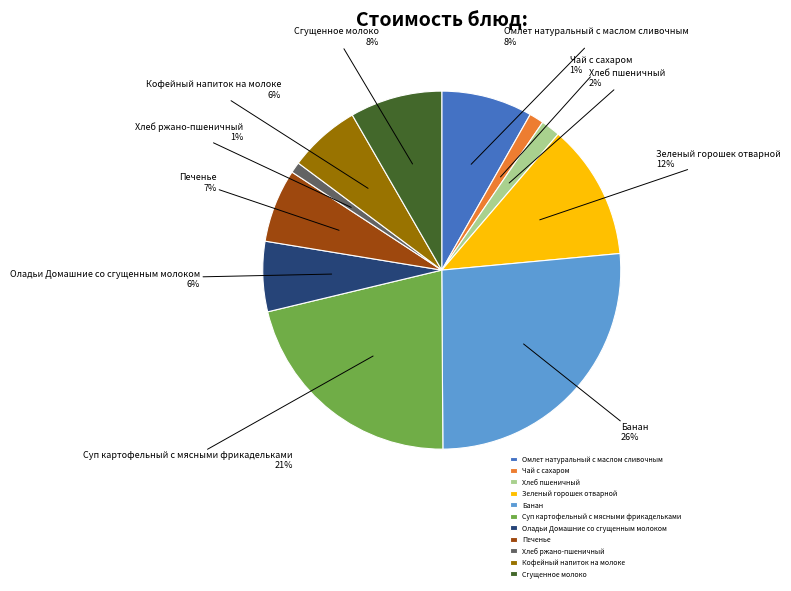

How many segments does this pie chart have?

11